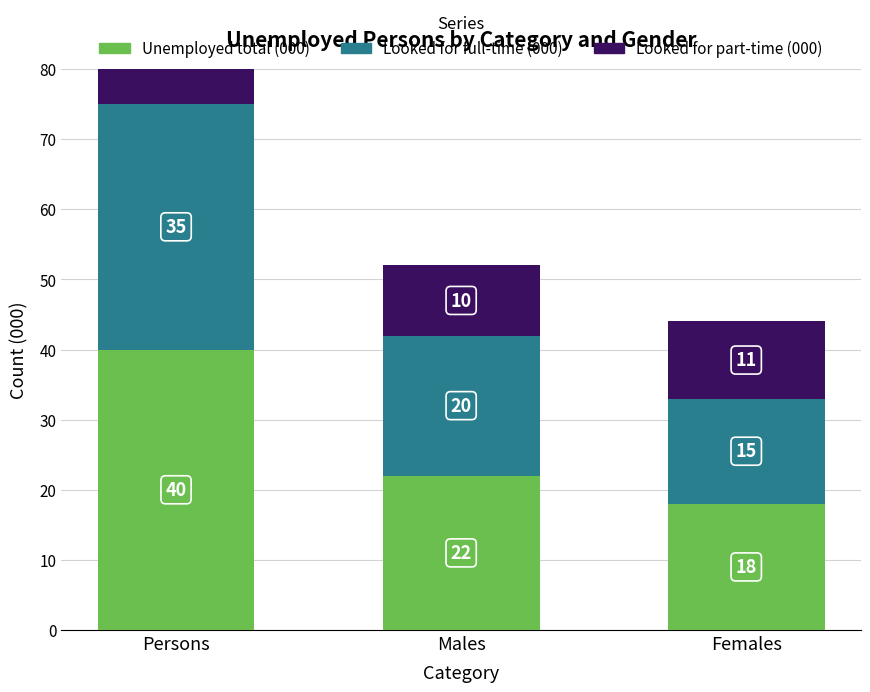

Which series has the largest total across all categories?

Unemployed total (000)